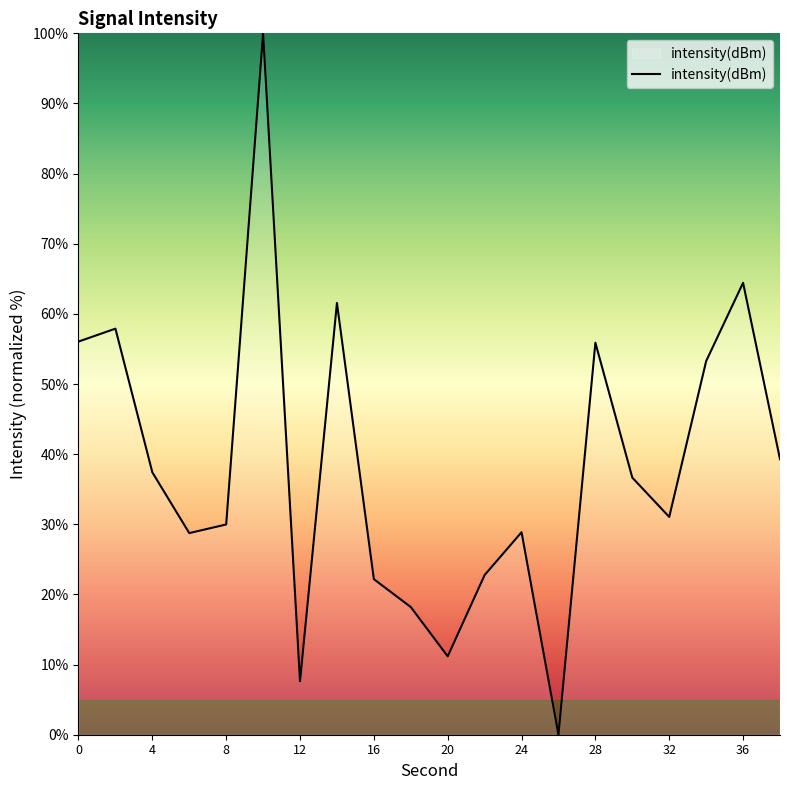

What is the difference between the maximum and minimum values?

100.0